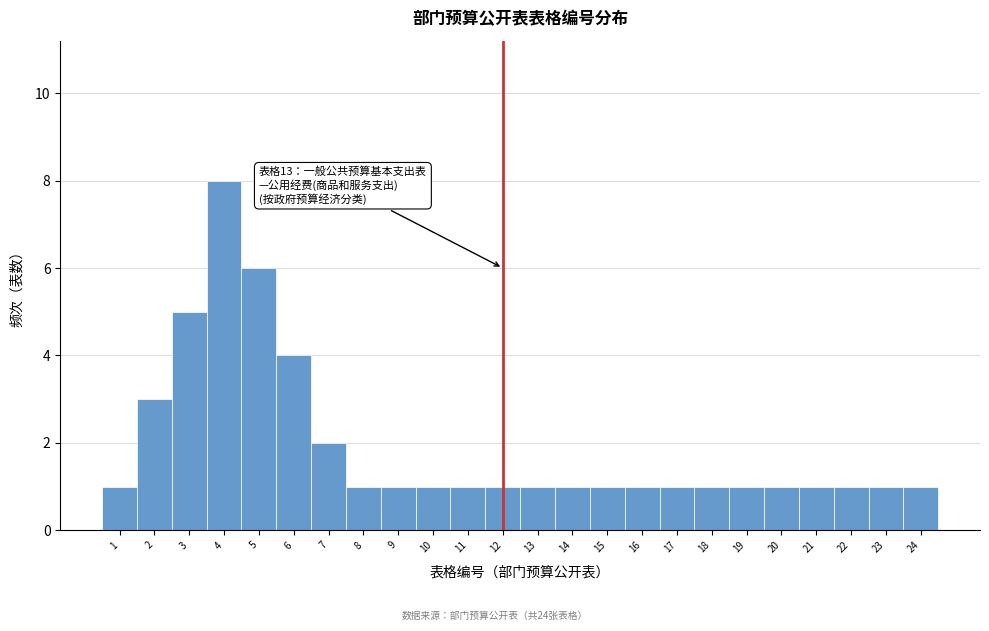

Which range on the x-axis has the tallest bar?

3.5 to 4.5